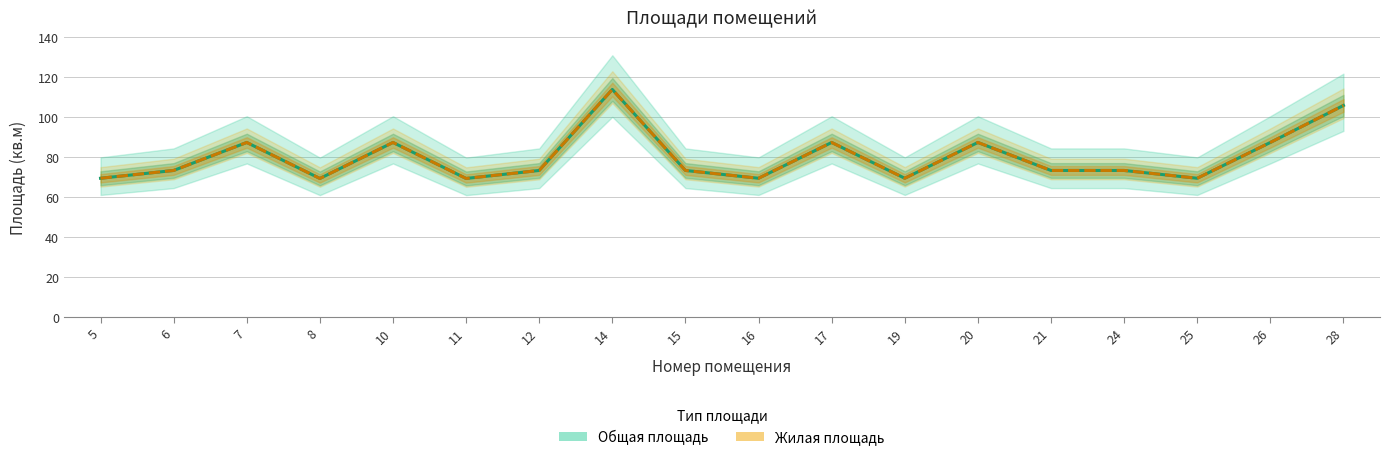

At which category does the chart reach its minimum across all series?

8